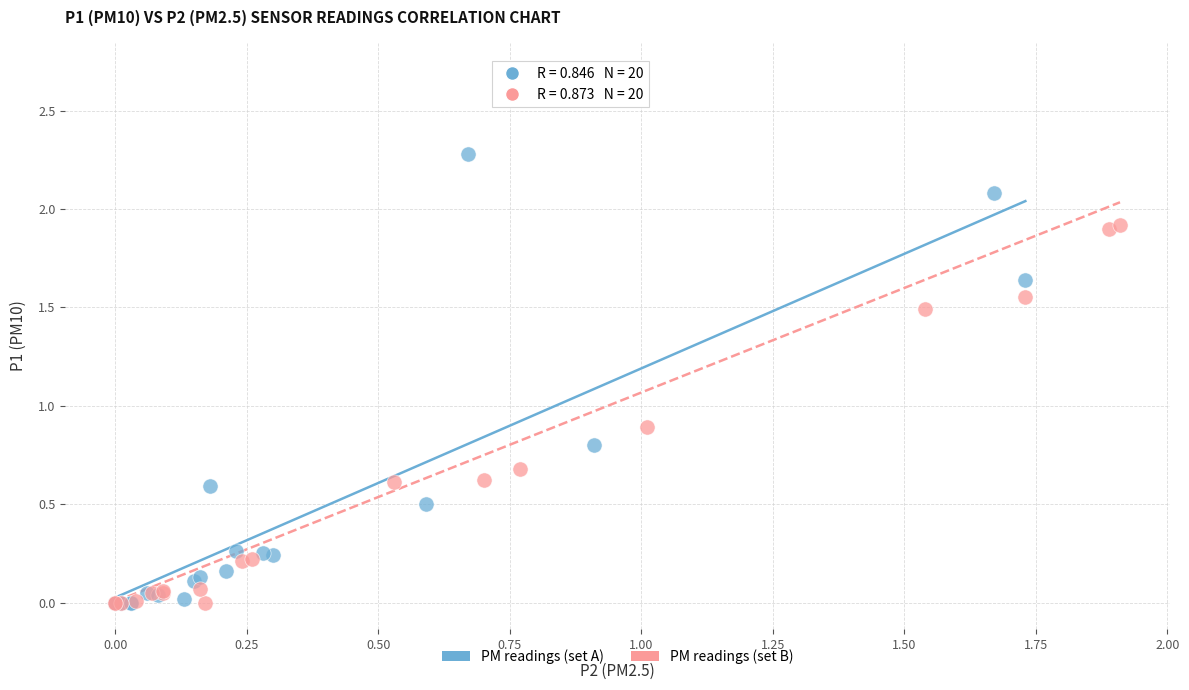

Which series has the widest spread of Y values?

PM readings (set B)